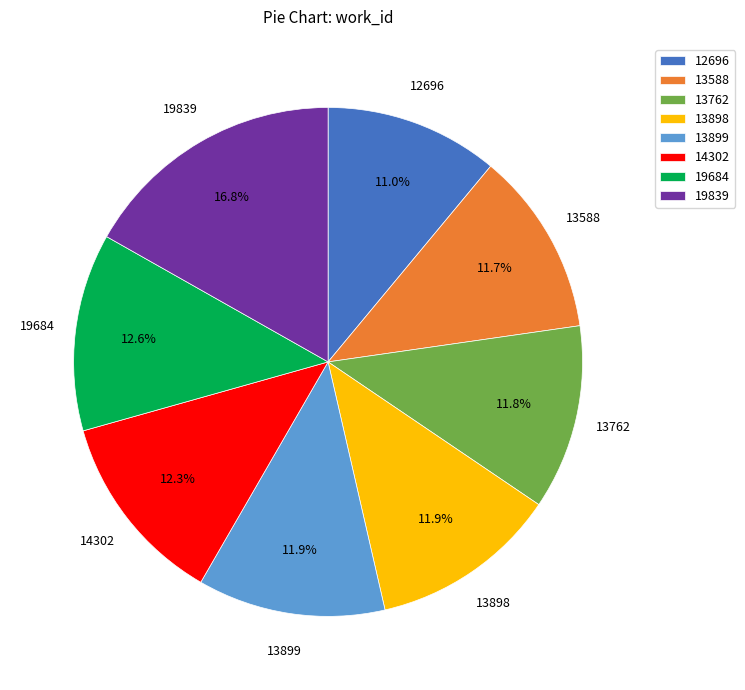

Is it true that 12696 is 1% of the pie?

False